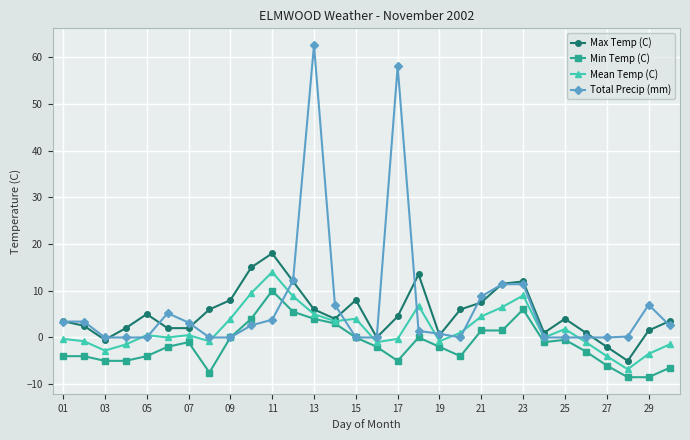

What is the greatest value displayed?

62.6